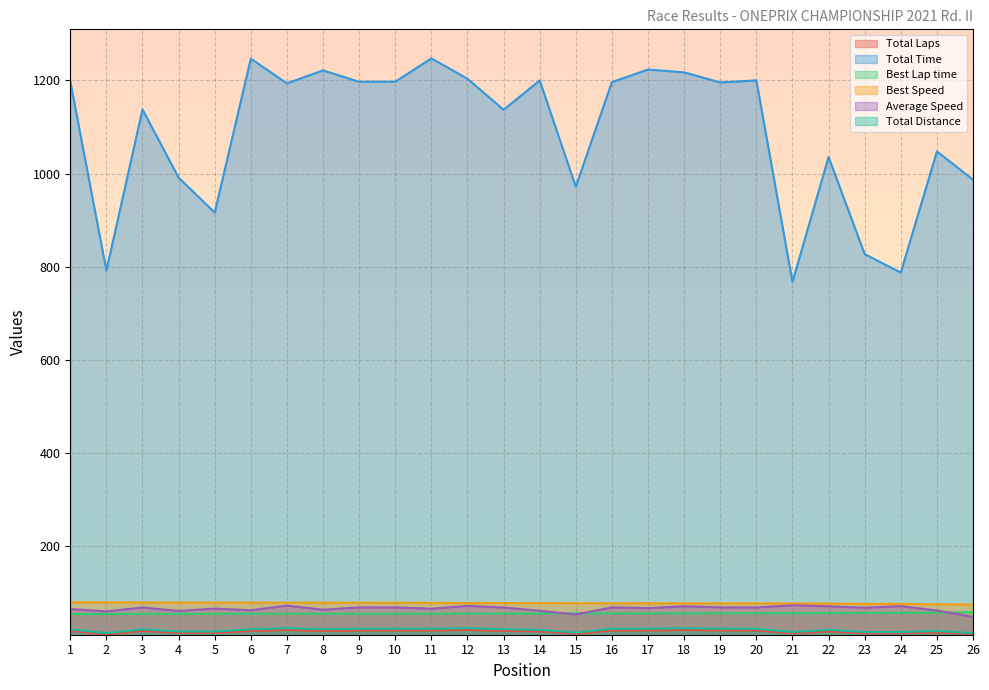

Rank the series by their maximum value, from lowest to highest.

Total Laps, Total Distance, Best Lap time, Average Speed, Best Speed, Total Time